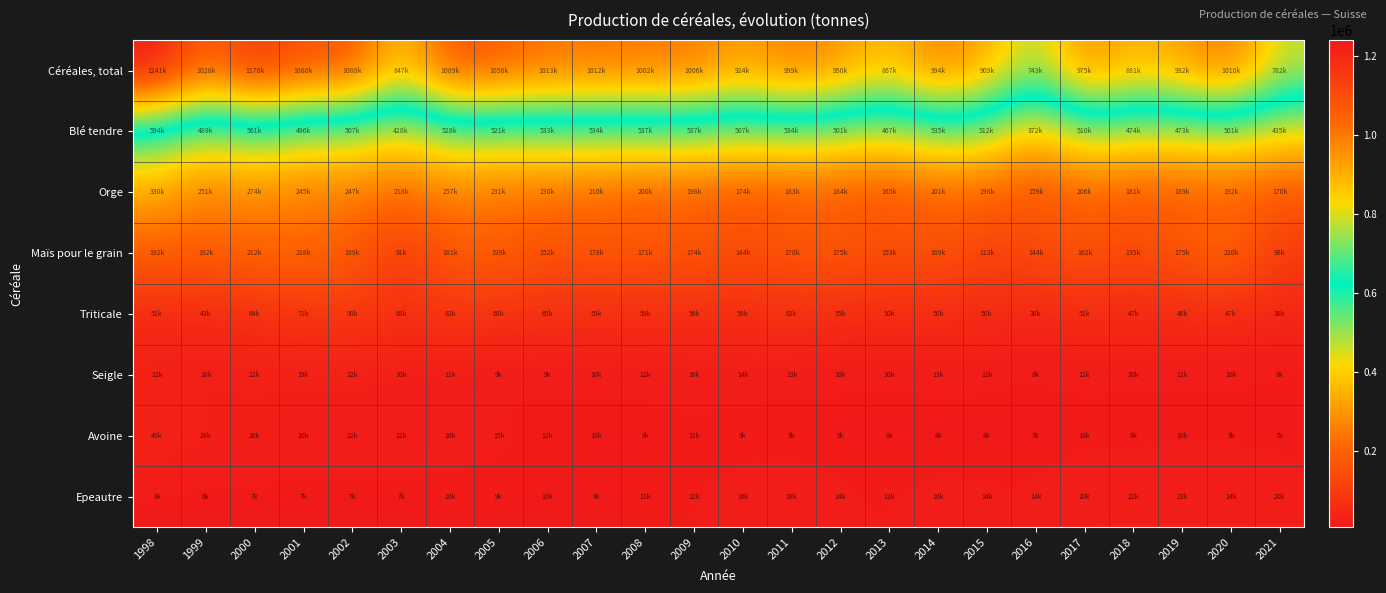

Which has a higher value, 2016 or 2003?

2003